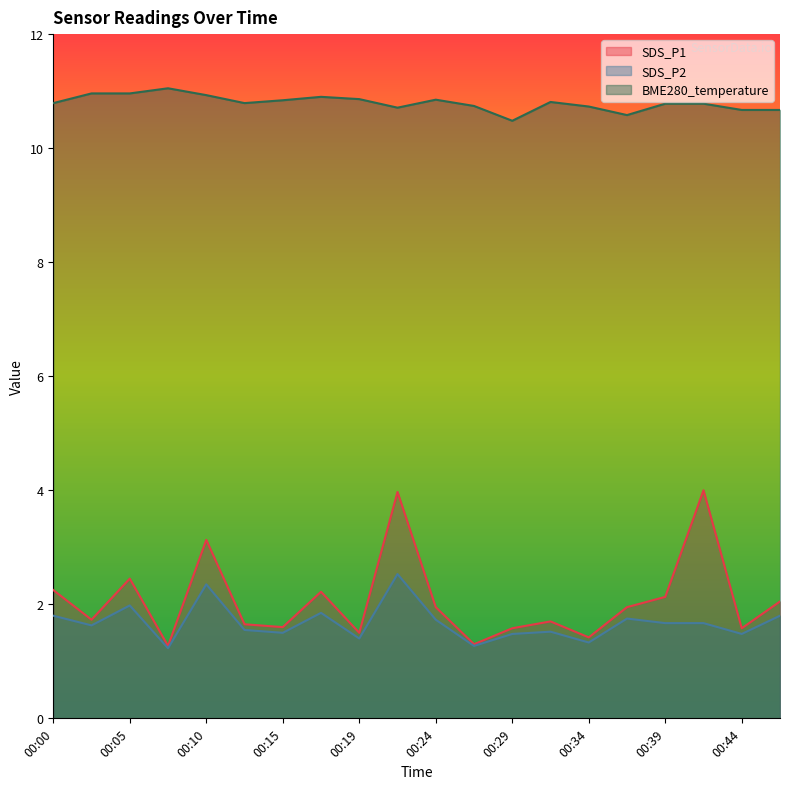

The value of BME280_temperature at 00:05 is 19.3. True or false?

False